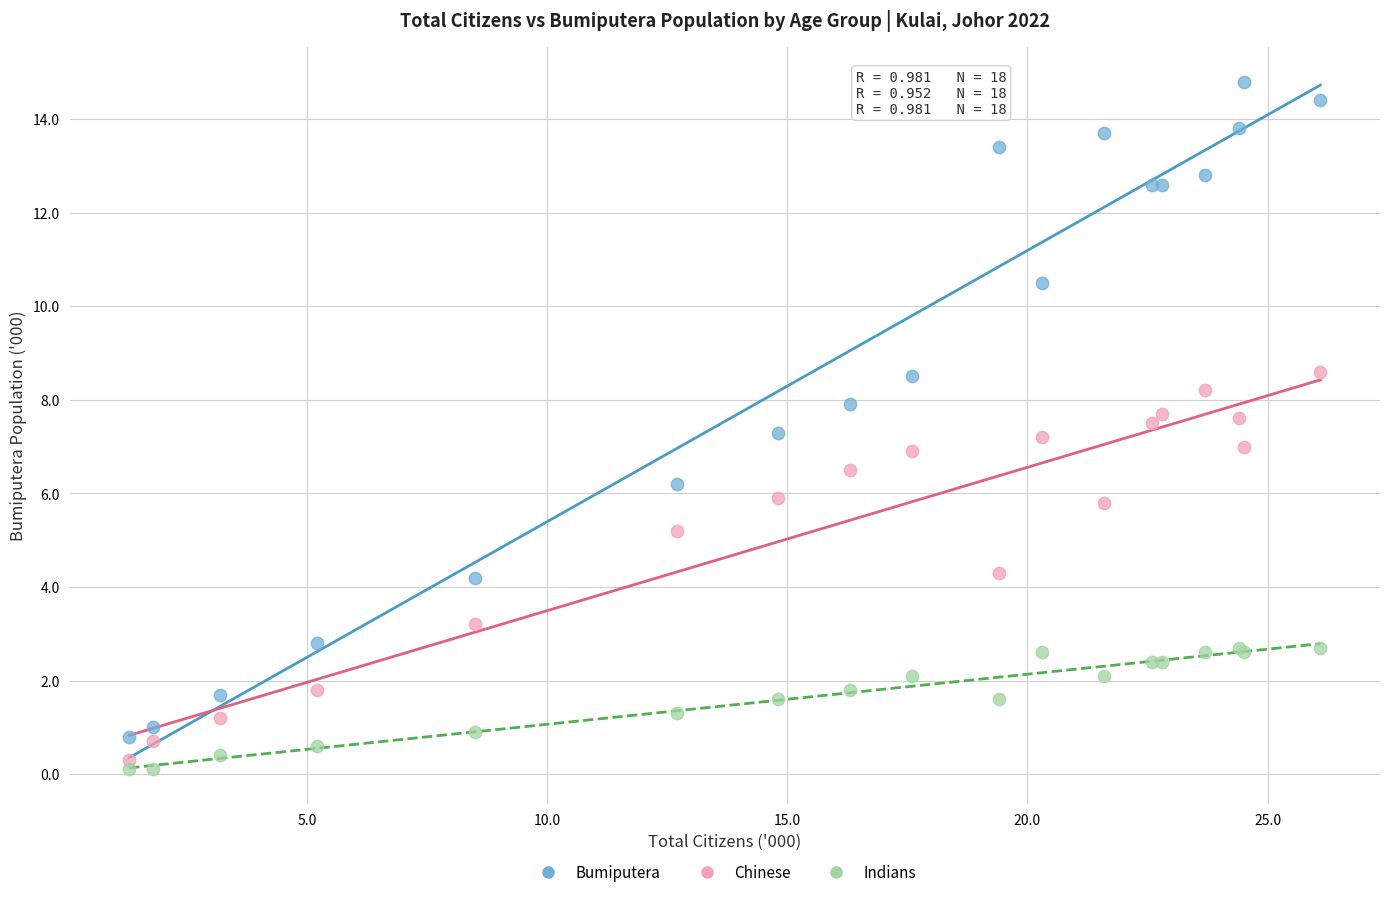

Which series contains the highest Y value?

Bumiputera